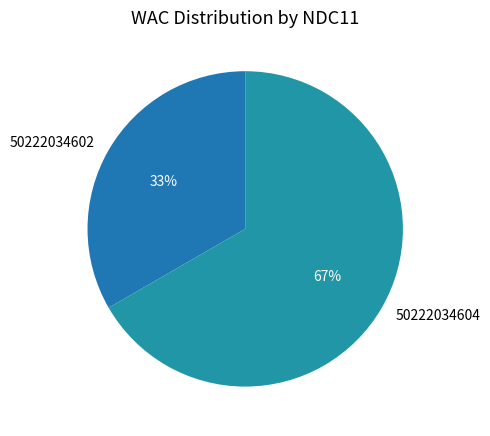

Which slice is the largest?

50222034604